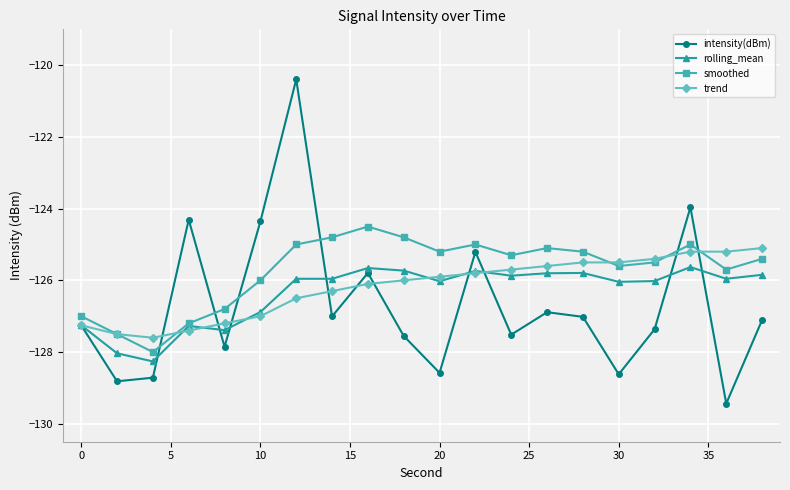

Which series has the widest spread of values?

intensity(dBm)